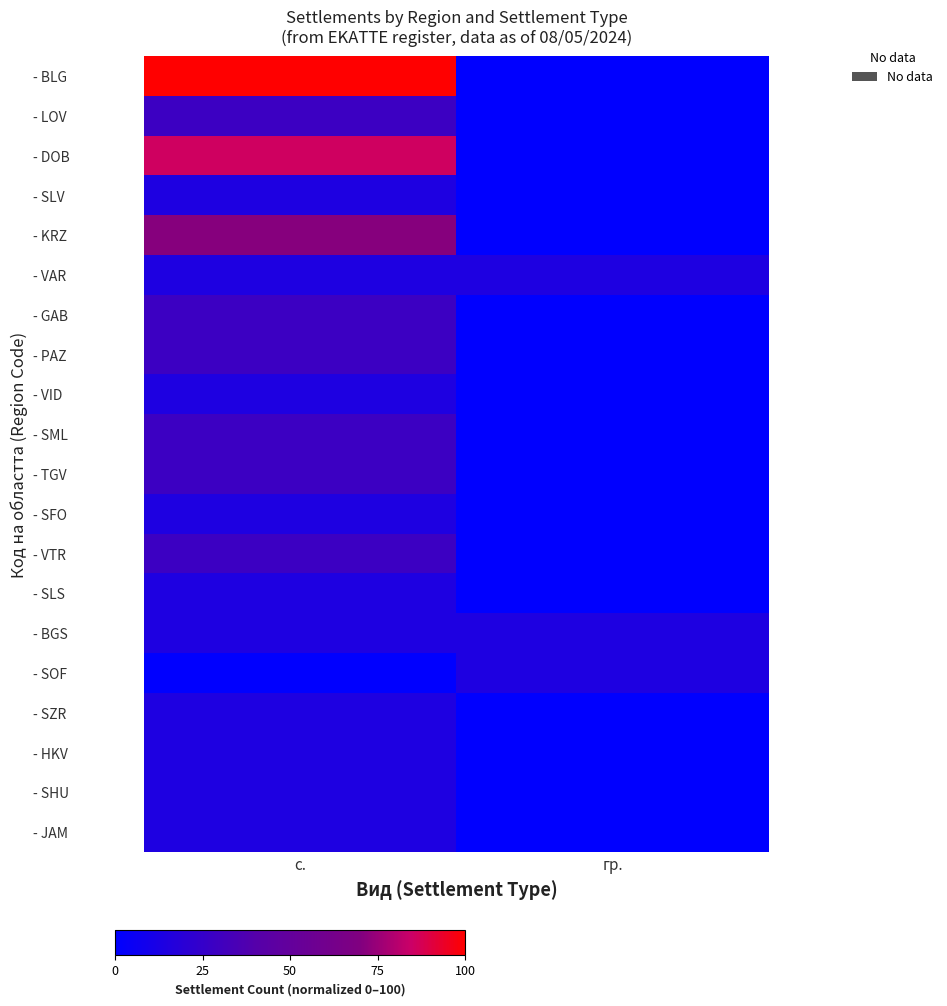

Reading left to right, what are all the values shown in this chart?

- BLG: с.=100.0	гр.=0.0
- LOV: с.=28.6	гр.=0.0
- DOB: с.=85.7	гр.=0.0
- SLV: с.=14.3	гр.=0.0
- KRZ: с.=71.4	гр.=0.0
- VAR: с.=14.3	гр.=14.3
- GAB: с.=28.6	гр.=0.0
- PAZ: с.=28.6	гр.=0.0
- VID: с.=14.3	гр.=0.0
- SML: с.=28.6	гр.=0.0
- TGV: с.=28.6	гр.=0.0
- SFO: с.=14.3	гр.=0.0
- VTR: с.=28.6	гр.=0.0
- SLS: с.=14.3	гр.=0.0
- BGS: с.=14.3	гр.=14.3
- SOF: с.=0.0	гр.=14.3
- SZR: с.=14.3	гр.=0.0
- HKV: с.=14.3	гр.=0.0
- SHU: с.=14.3	гр.=0.0
- JAM: с.=14.3	гр.=0.0